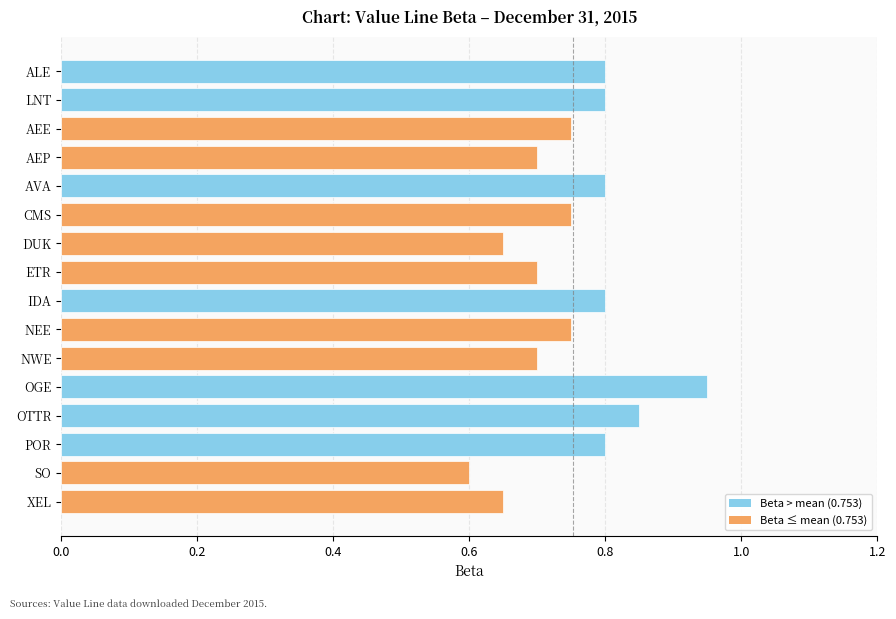

What is the change in value from DUK to NEE?

+0.1